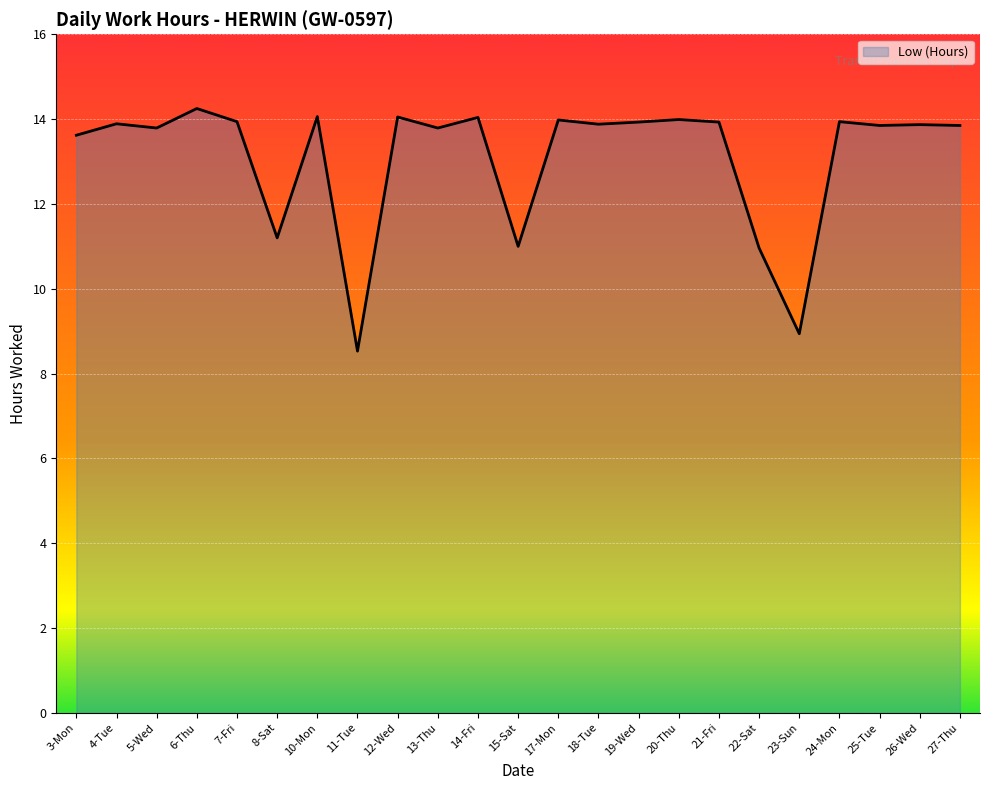

At which category does the chart reach its minimum across all series?

11-Tue